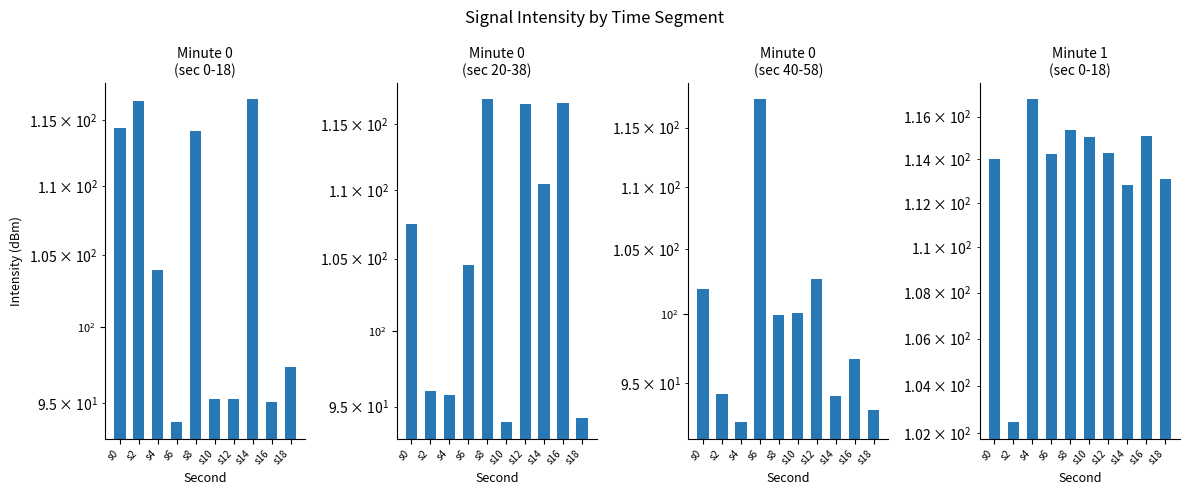

How many data points does each series have?

10